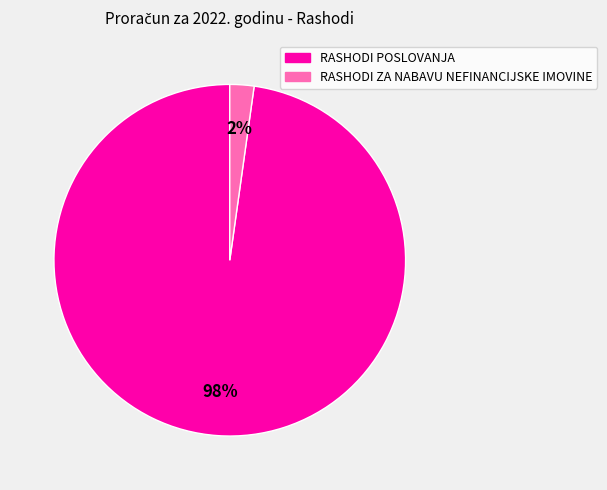

To the nearest percent, what is the combined percentage of RASHODI ZA NABAVU NEFINANCIJSKE IMOVINE and RASHODI POSLOVANJA?

100%